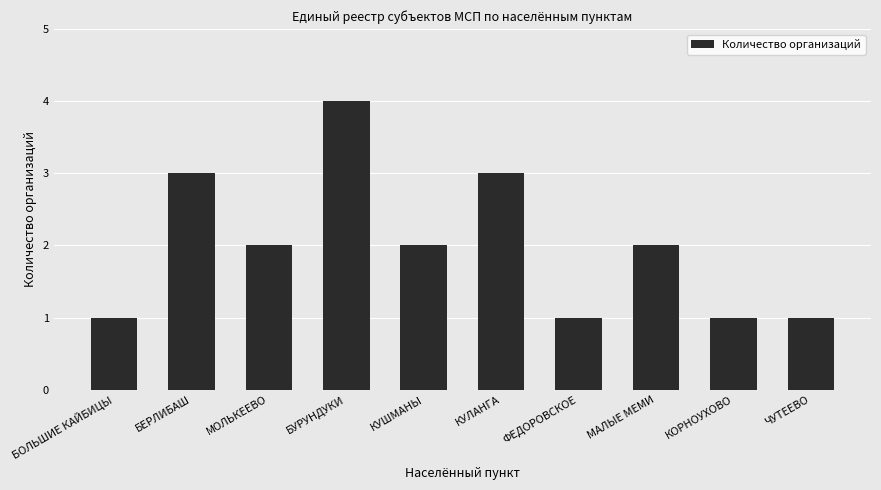

Approximately how many times larger is the value at ФЕДОРОВСКОЕ compared to КУШМАНЫ?

0.5